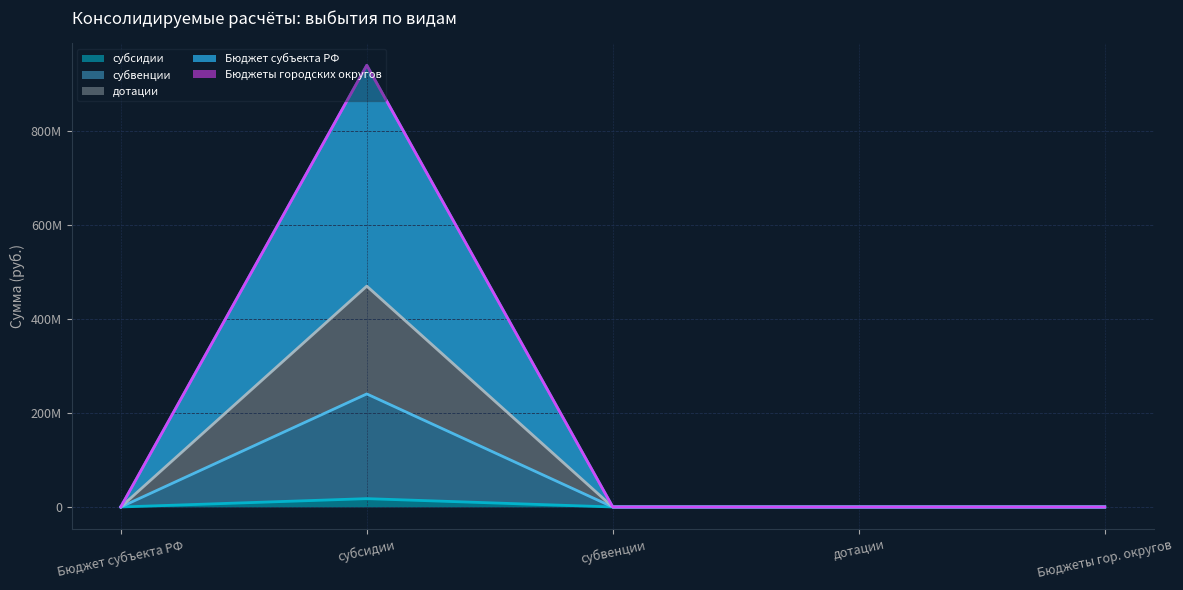

Is it true that субвенции equals 240560999.6 at субсидии?

True